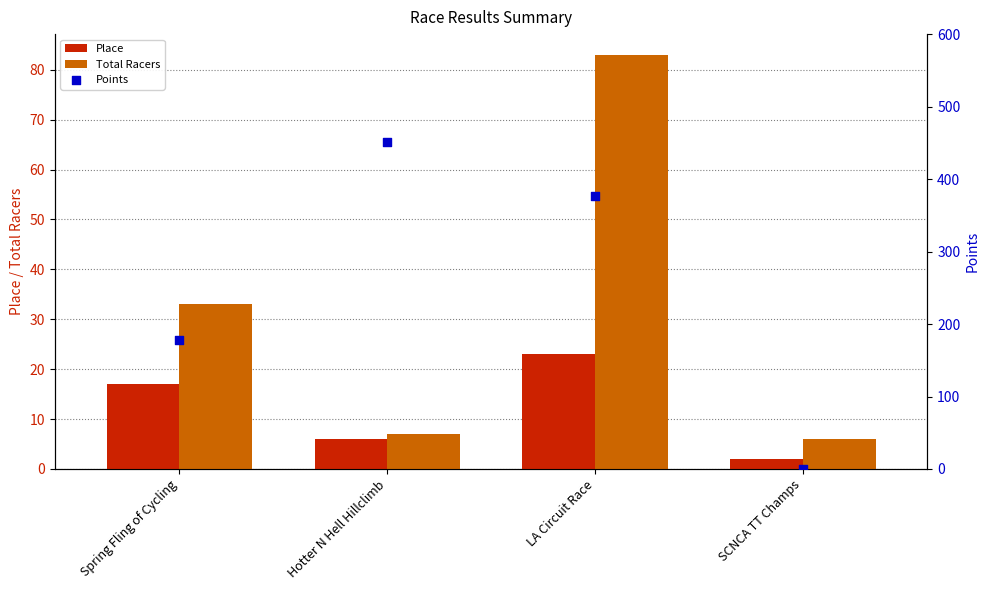

What is the total value across all series at LA Circuit Race?

482.1